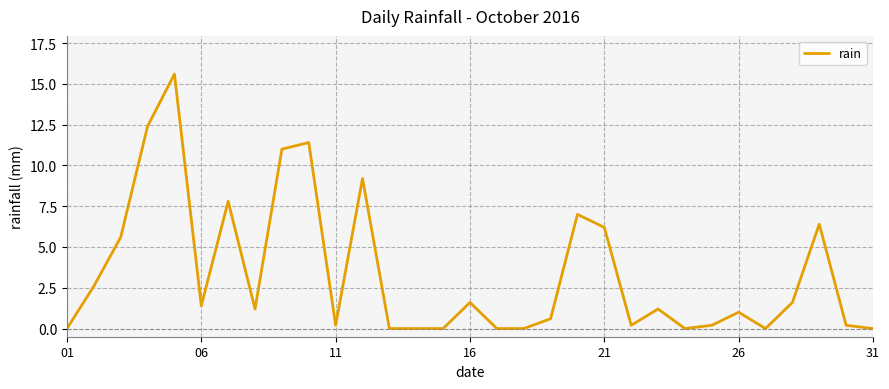

What is the greatest value displayed?

15.6